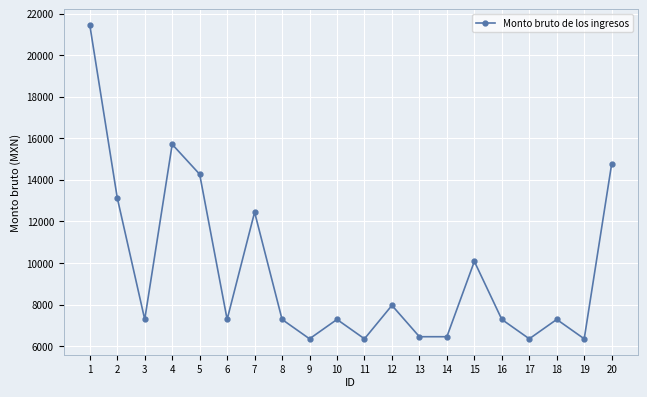

True or false: there are more than 2 points higher than both neighbors.

True